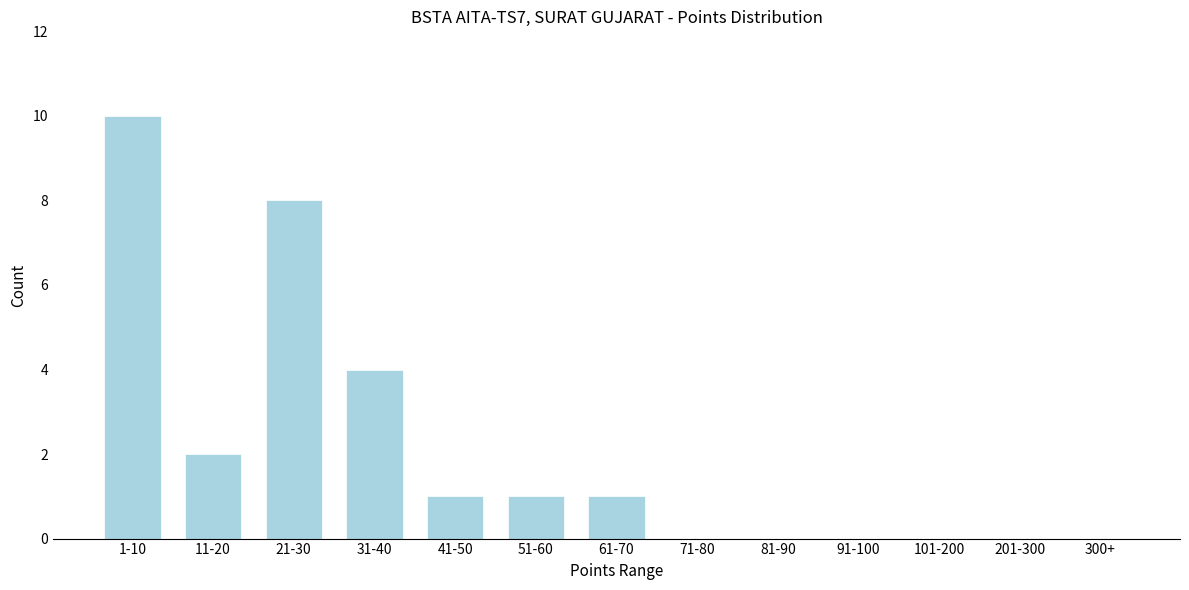

Reading left to right, what are all the values shown in this chart?

1-10=10	11-20=2	21-30=8	31-40=4	41-50=1	51-60=1	61-70=1	71-80=0	81-90=0	91-100=0	101-200=0	201-300=0	300+=0